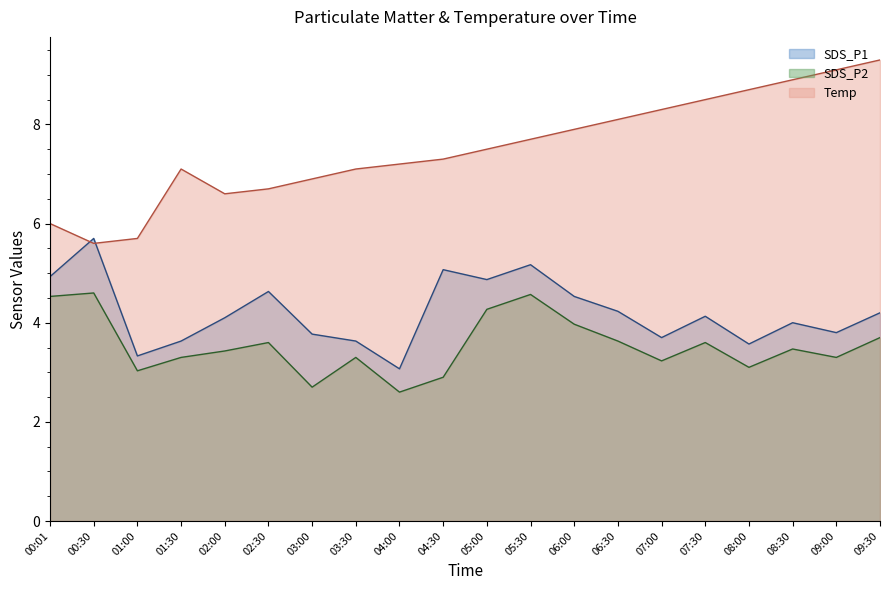

The value of SDS_P2 at 07:30 is 3.6. True or false?

True